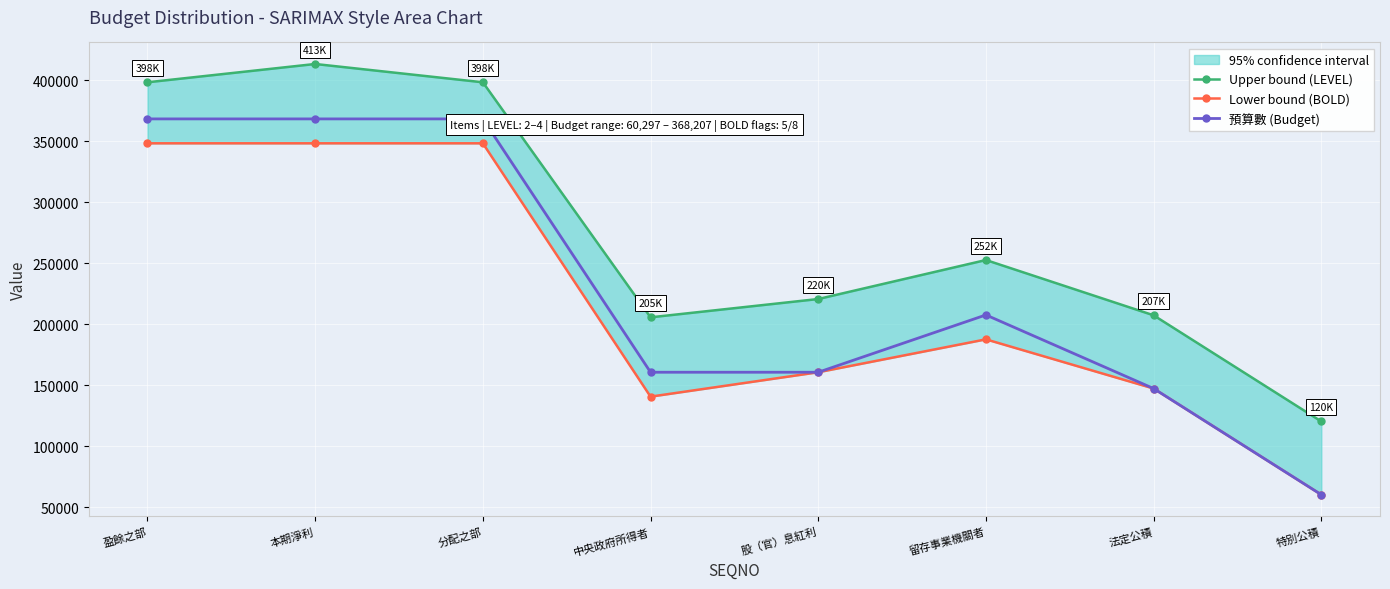

What is the average value of the Upper bound (LEVEL) series?

277004